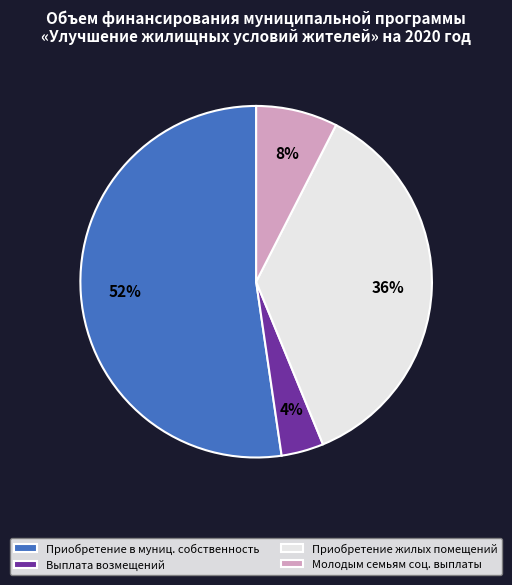

How many segments does this pie chart have?

4